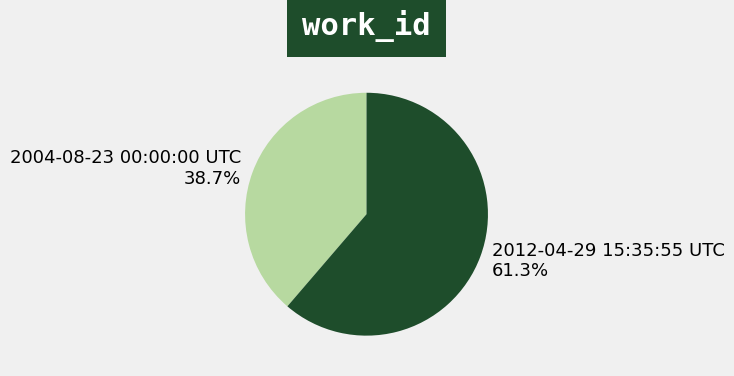

What percentage is the 2004-08-23 00:00:00 UTC slice, to the nearest percent?

39%